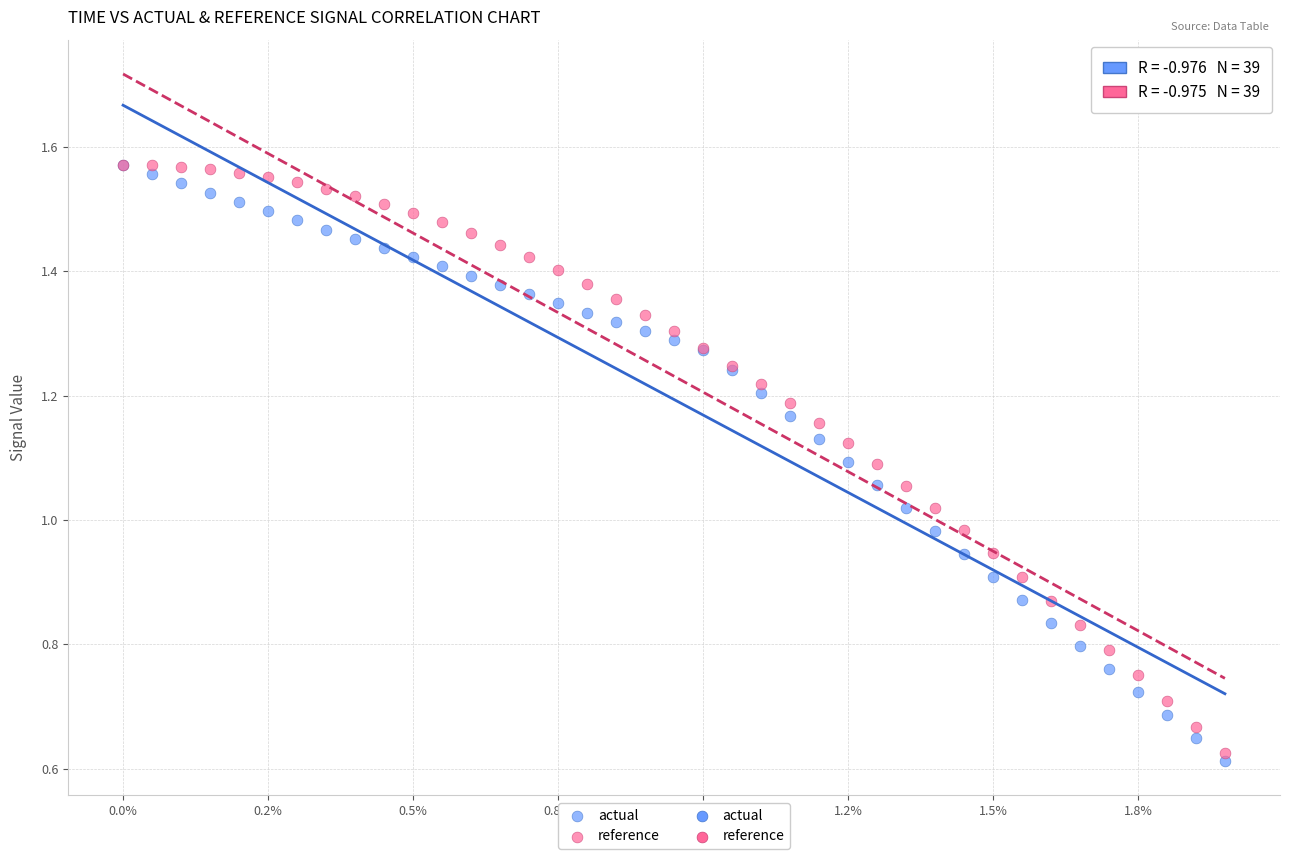

Which series reaches the minimum Y coordinate?

actual